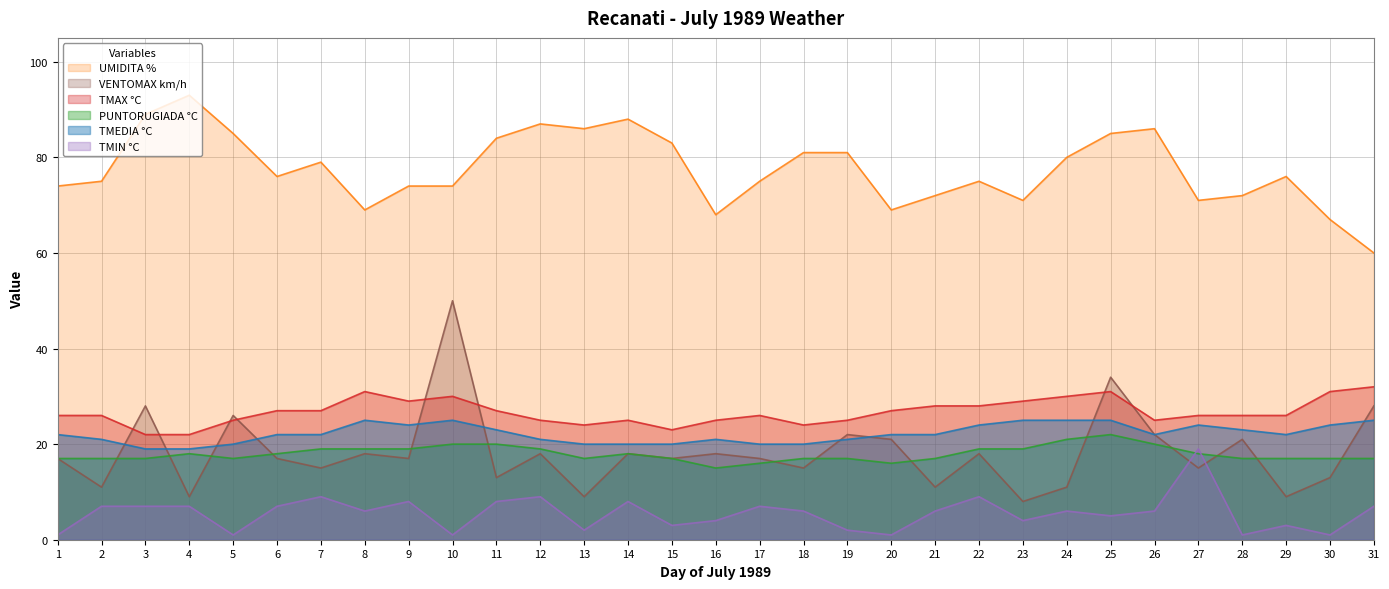

True or false: PUNTORUGIADA °C and TMAX °C cross at least once.

False